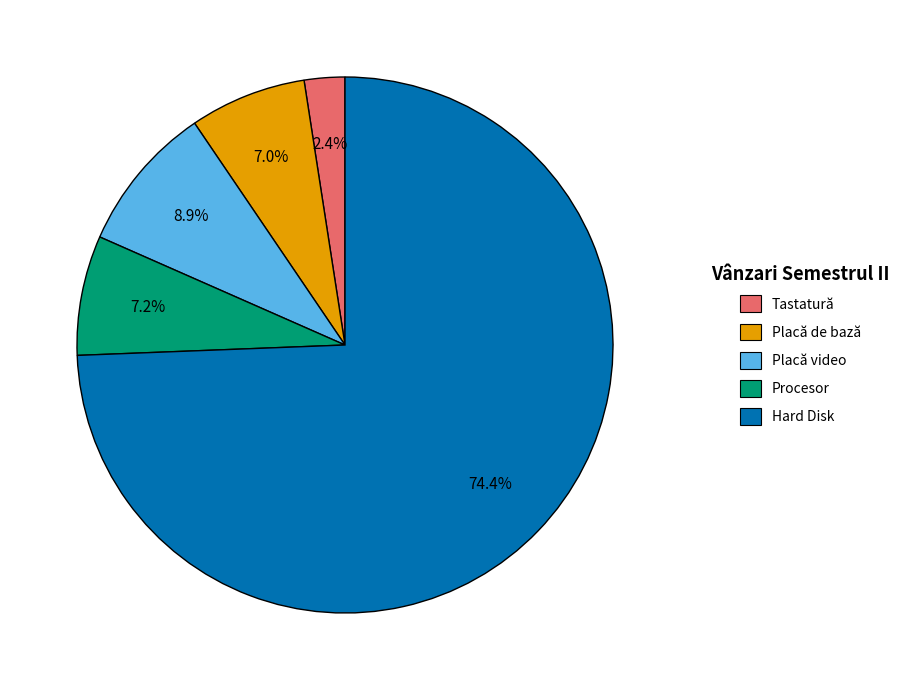

Which slice is the smallest?

Tastatură